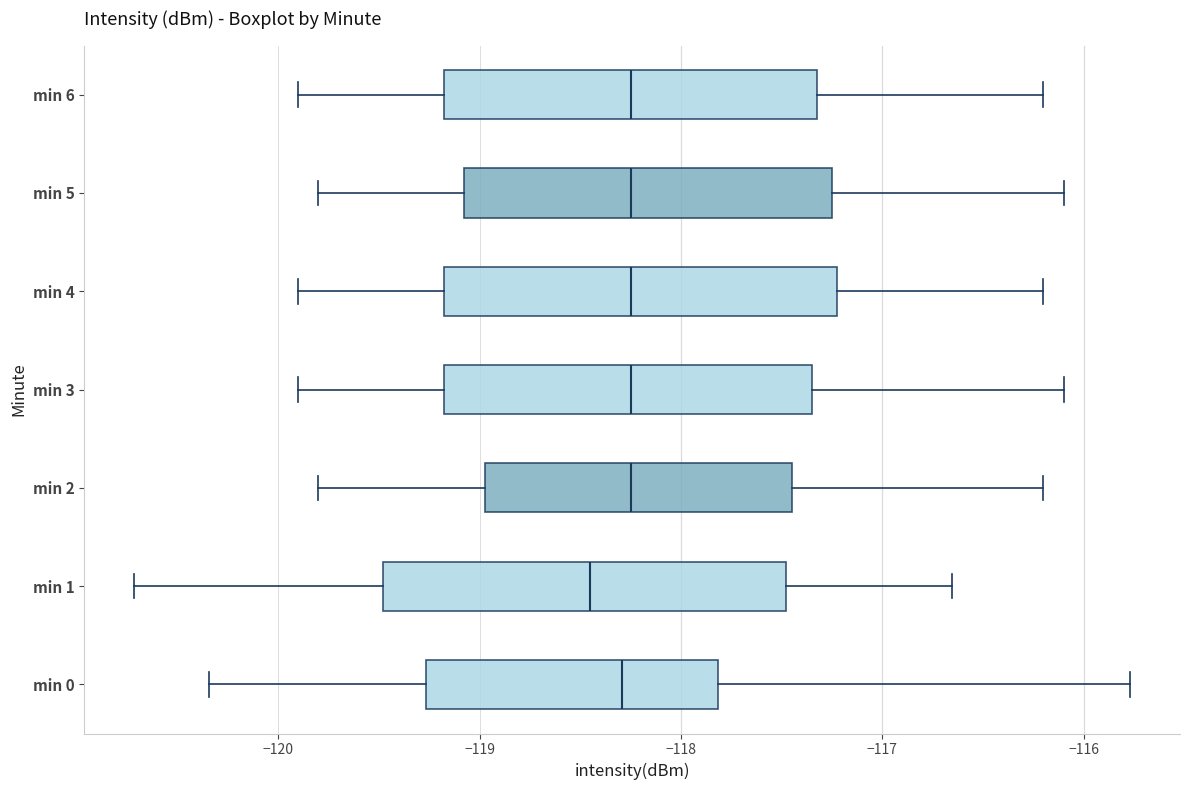

Reading bottom to top, read every box against the x-axis: the position of its median line, the range the box covers, and the ends of its whiskers. The values are not printed on the chart, so give them approximately, as read against the axis.

min 0: median -118.3, box -119.3 to -117.8, whiskers -120.3 to -115.8
min 1: median -118.4, box -119.5 to -117.5, whiskers -120.7 to -116.7
min 2: median -118.2, box -119.0 to -117.4, whiskers -119.8 to -116.2
min 3: median -118.2, box -119.2 to -117.3, whiskers -119.9 to -116.1
min 4: median -118.2, box -119.2 to -117.2, whiskers -119.9 to -116.2
min 5: median -118.2, box -119.1 to -117.2, whiskers -119.8 to -116.1
min 6: median -118.2, box -119.2 to -117.3, whiskers -119.9 to -116.2